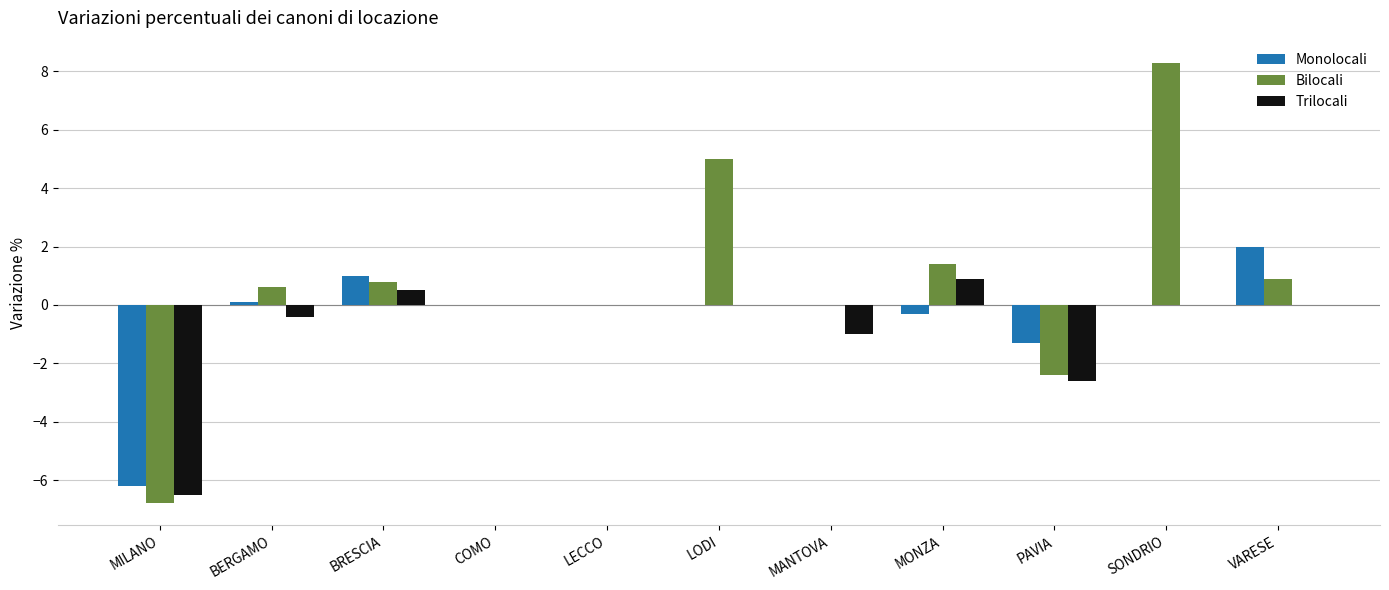

Which series changed the most between LECCO and PAVIA?

Trilocali